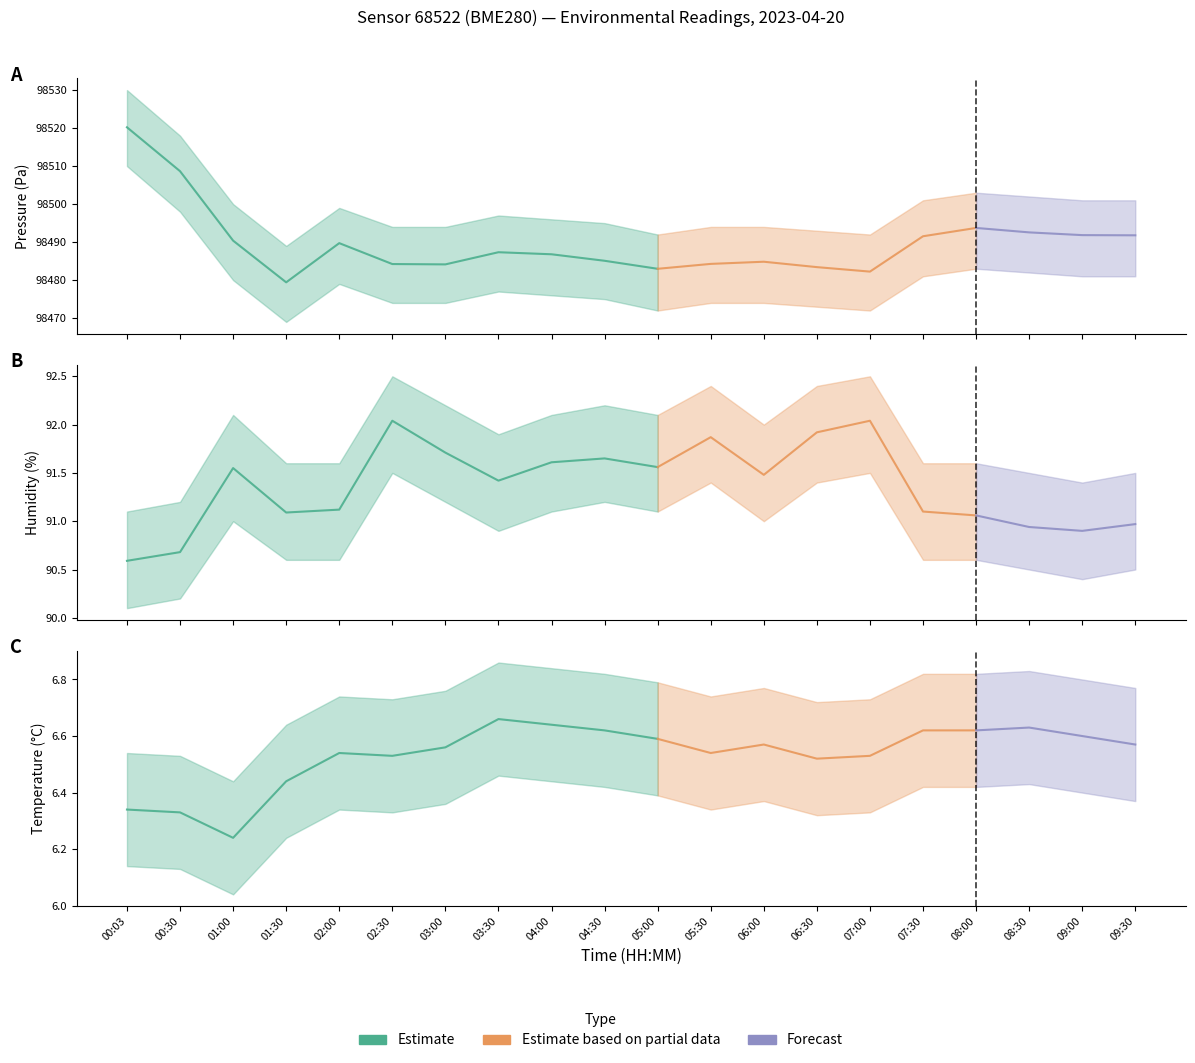

Reading left to right, what are all the values shown in this chart?

pressure: 00:03=98520.2	00:30=98508.7	01:00=98490.4	01:30=98479.4	02:00=98489.7	02:30=98484.2	03:00=98484.1	03:30=98487.3	04:00=98486.8	04:30=98485.1	05:00=98483.0	05:30=98484.3	06:00=98484.8	06:30=98483.4	07:00=98482.2	07:30=98491.5	08:00=98493.7	08:30=98492.6	09:00=98491.8	09:30=98491.8
humidity: 00:03=90.6	00:30=90.7	01:00=91.5	01:30=91.1	02:00=91.1	02:30=92.0	03:00=91.7	03:30=91.4	04:00=91.6	04:30=91.7	05:00=91.6	05:30=91.9	06:00=91.5	06:30=91.9	07:00=92.0	07:30=91.1	08:00=91.1	08:30=90.9	09:00=90.9	09:30=91.0
temperature: 00:03=6.3	00:30=6.3	01:00=6.2	01:30=6.4	02:00=6.5	02:30=6.5	03:00=6.6	03:30=6.7	04:00=6.6	04:30=6.6	05:00=6.6	05:30=6.5	06:00=6.6	06:30=6.5	07:00=6.5	07:30=6.6	08:00=6.6	08:30=6.6	09:00=6.6	09:30=6.6